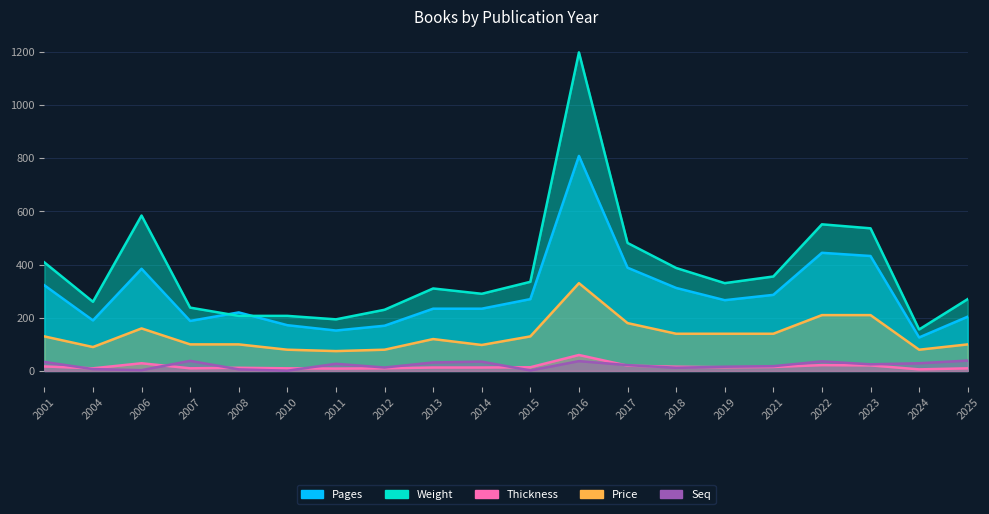

Where is the first local minimum for Price?

2004